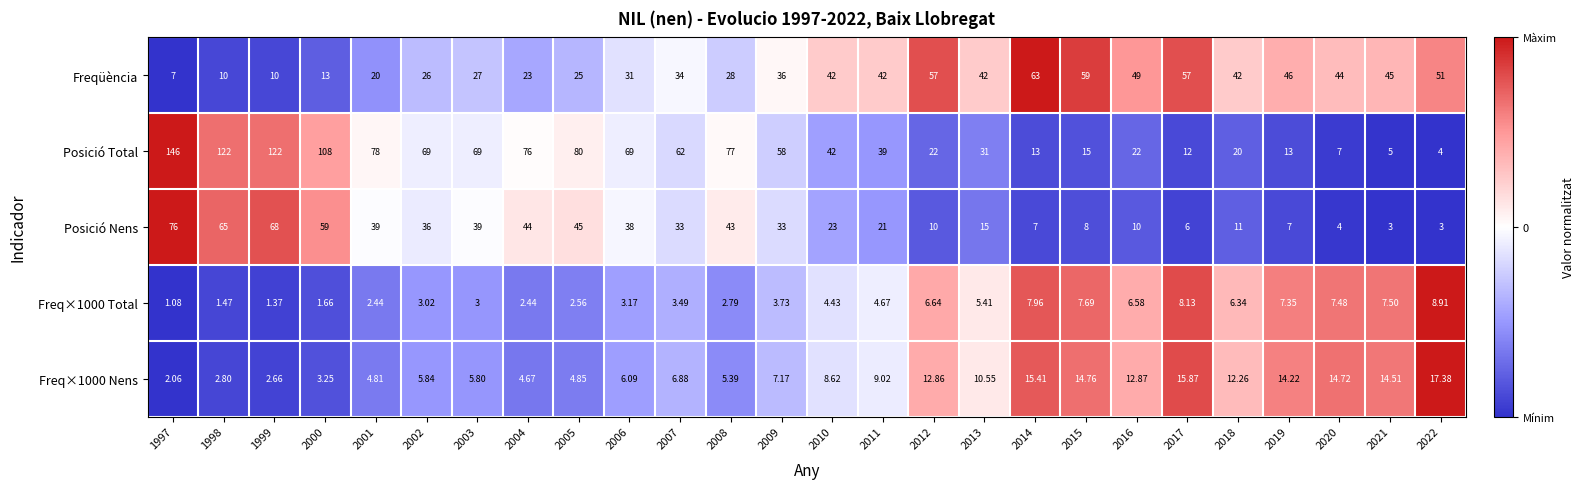

Which series has the largest total across all categories?

Posició Total